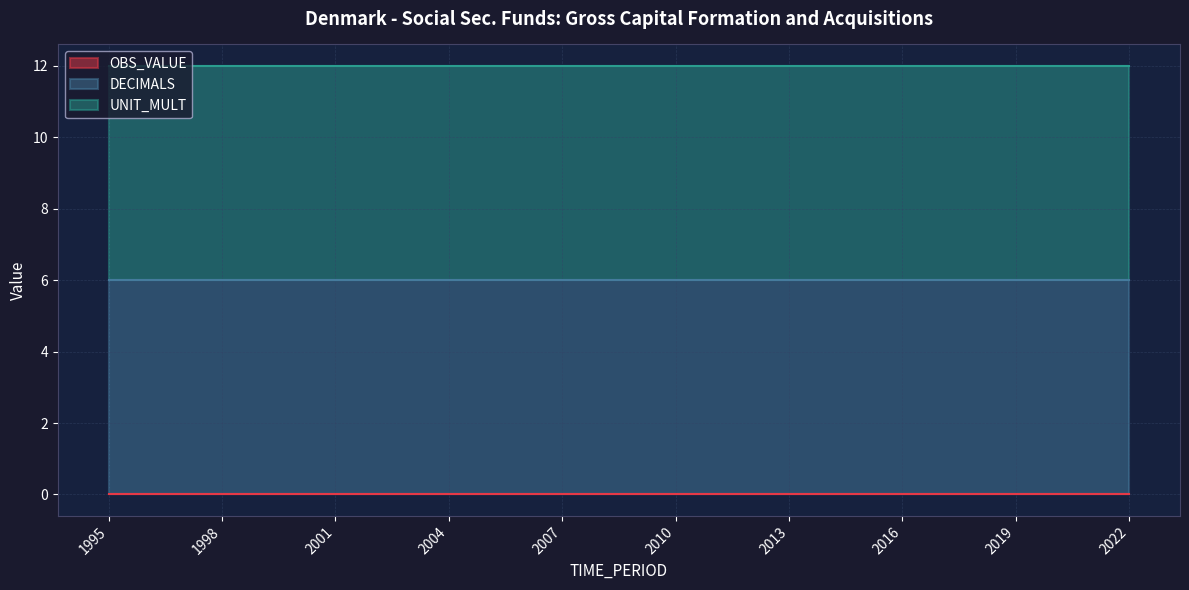

What is the value of the UNIT_MULT point at the 9th from the left?

6